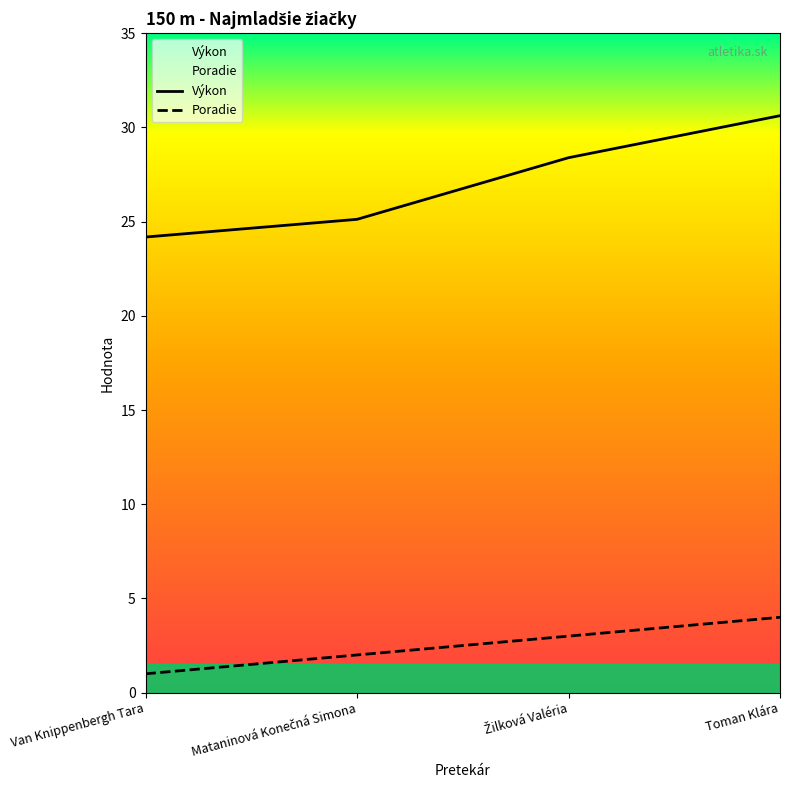

List the labels in order of Výkon value, smallest first.

Van Knippenbergh Tara, Mataninová Konečná Simona, Žilková Valéria, Toman Klára